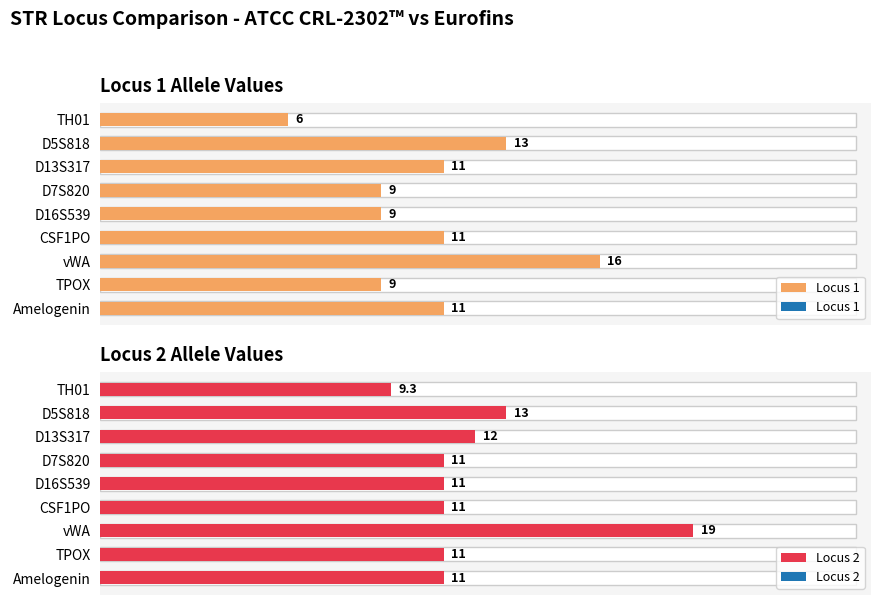

At which label is Locus 2 closest to 14?

D5S818